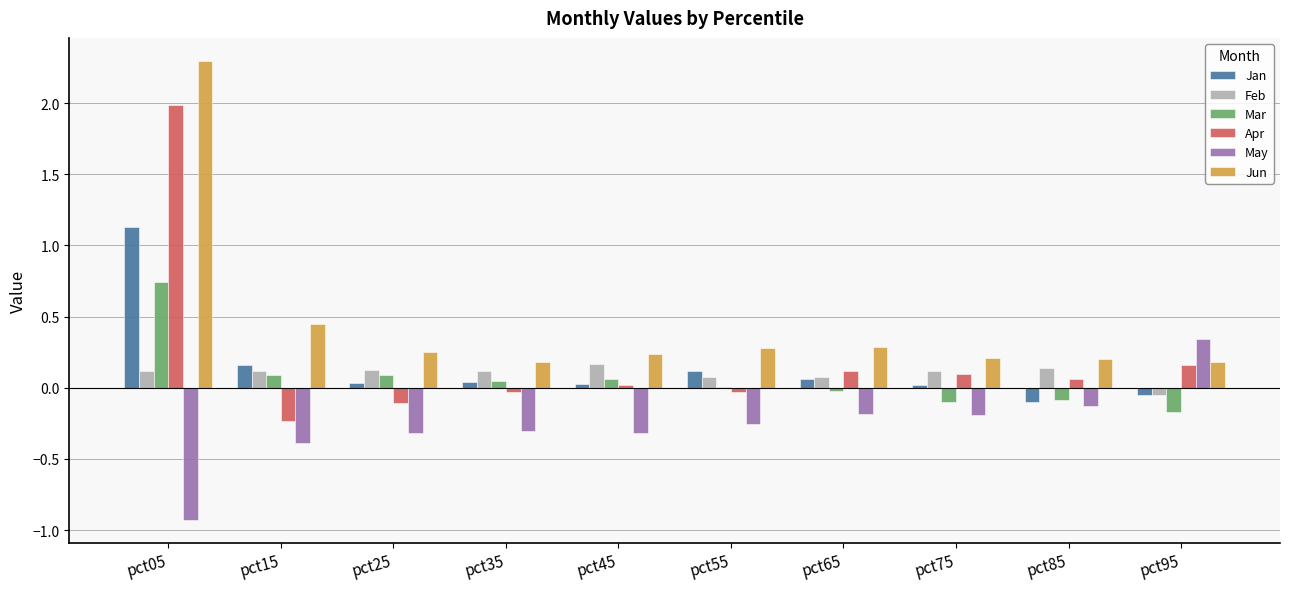

What is the sum of all Feb values?

1.0